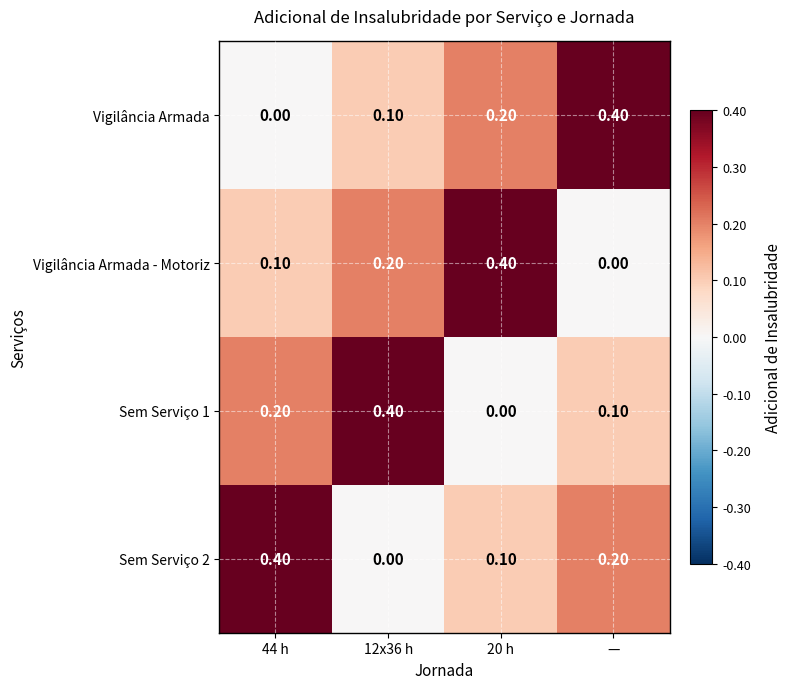

What is the spread (max minus min) of values at 44 h?

0.4